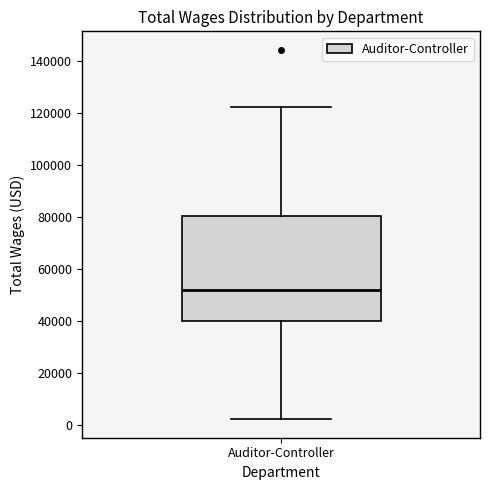

Read this box plot against the y-axis: the position of the median line, the range covered by the box, and the ends of both whiskers. The values are not printed on the chart, so give them approximately, as read against the axis.

median 52000, box 40000 to 80000, whiskers 2000 to 122000